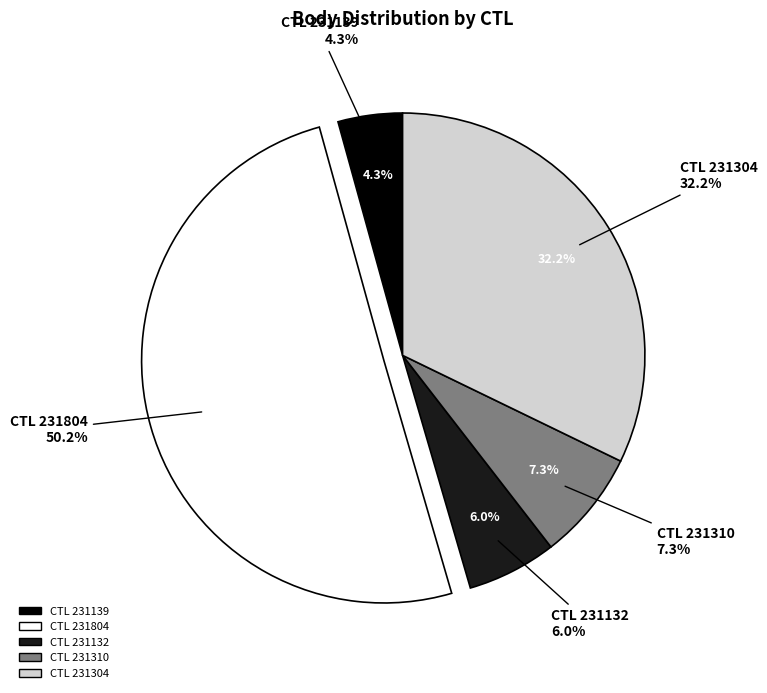

What percentage is the 231132 slice, to the nearest percent?

6%